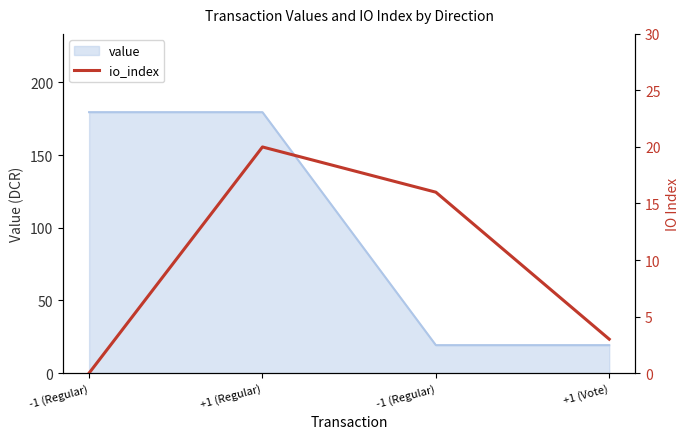

List the labels in order of value, largest first.

+1 (Regular), -1 (Regular), +1 (Vote), -1 (Regular)